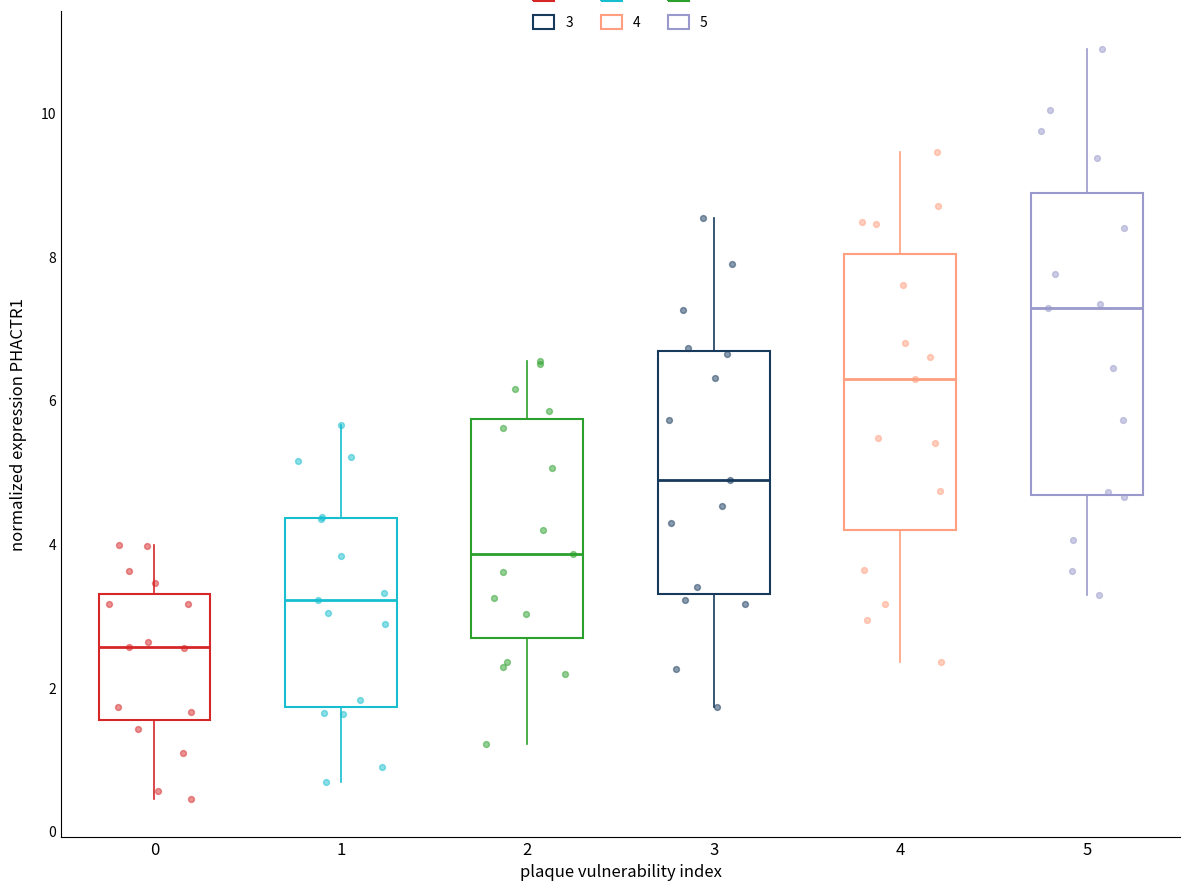

Reading left to right, transcribe this box plot: for each box, give where its median line is, the range the box spans, and where its two whiskers end, as read against the y-axis. The values are not printed on the chart, so give them approximately, as read against the axis.

0: median 2.6, box 1.6 to 3.4, whiskers 0.4 to 4.0
1: median 3.2, box 1.8 to 4.4, whiskers 0.6 to 5.6
2: median 3.8, box 2.6 to 5.8, whiskers 1.2 to 6.6
3: median 4.8, box 3.4 to 6.6, whiskers 1.8 to 8.6
4: median 6.4, box 4.2 to 8.0, whiskers 2.4 to 9.4
5: median 7.2, box 4.6 to 8.8, whiskers 3.2 to 11.0